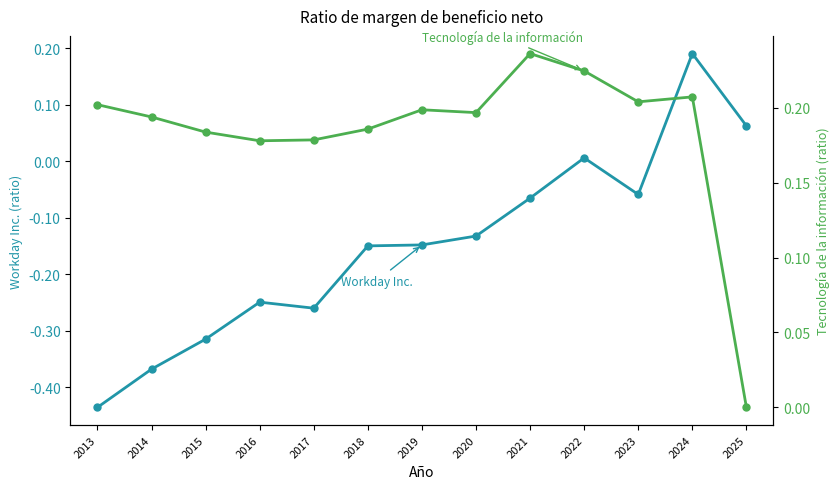

Where do Workday Inc. and Tecnología de la información first cross each other?

2024 and 2025